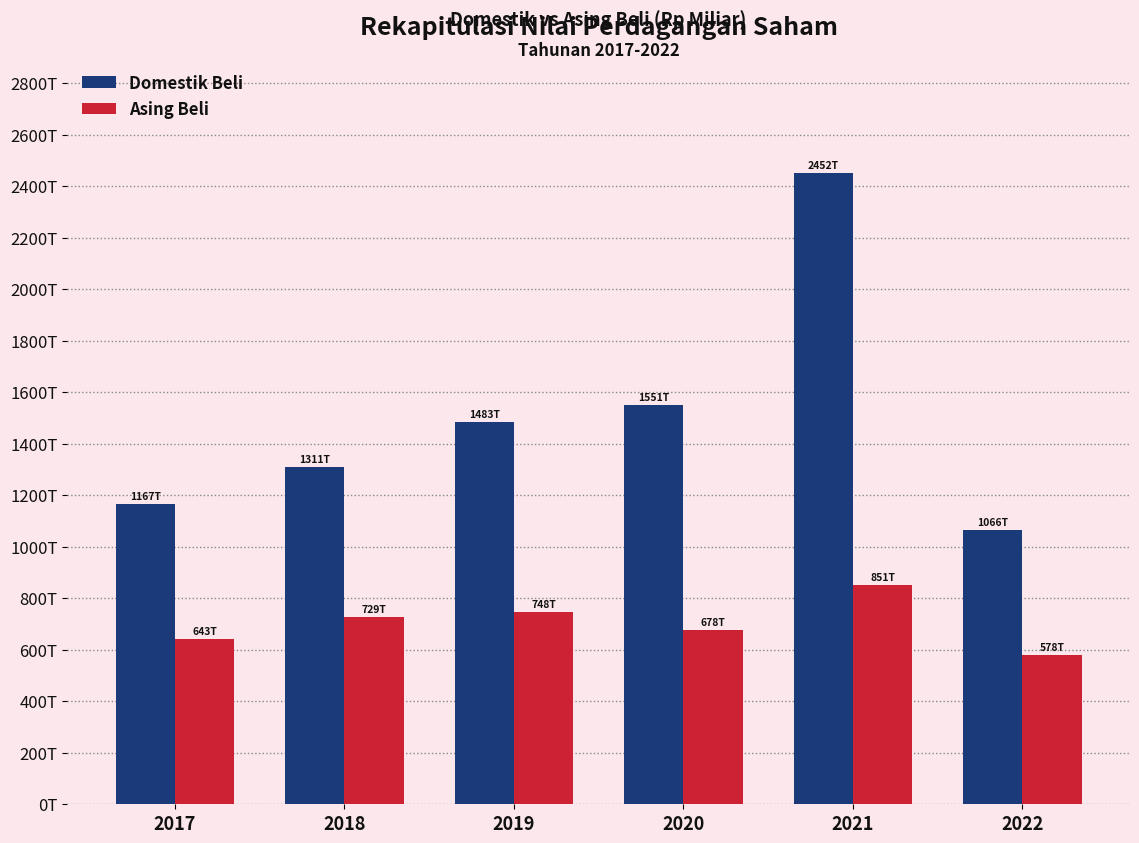

Which series has the largest total across all categories?

Domestik Beli